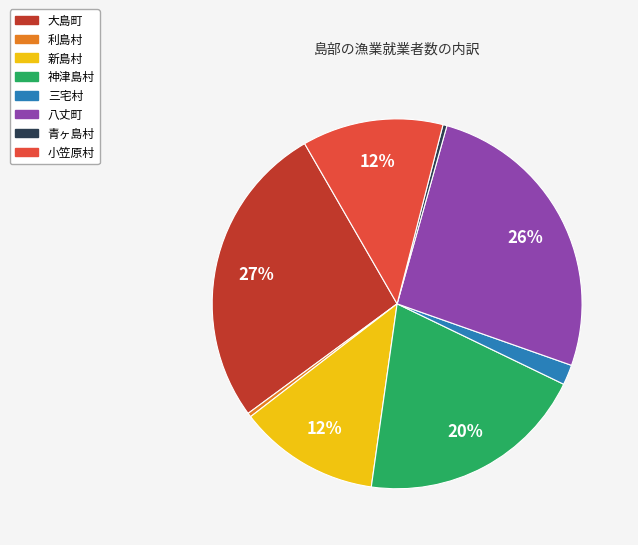

Approximately how many times larger is the value at 小笠原村 compared to 八丈町?

0.5